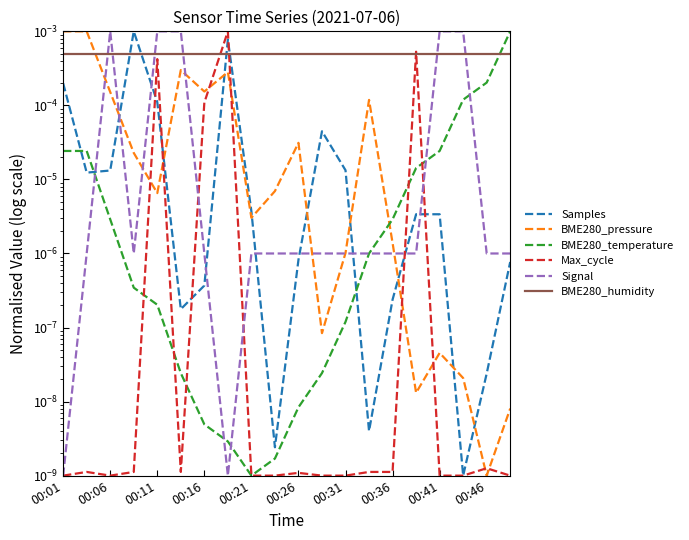

Which series has the largest total across all categories?

BME280_humidity